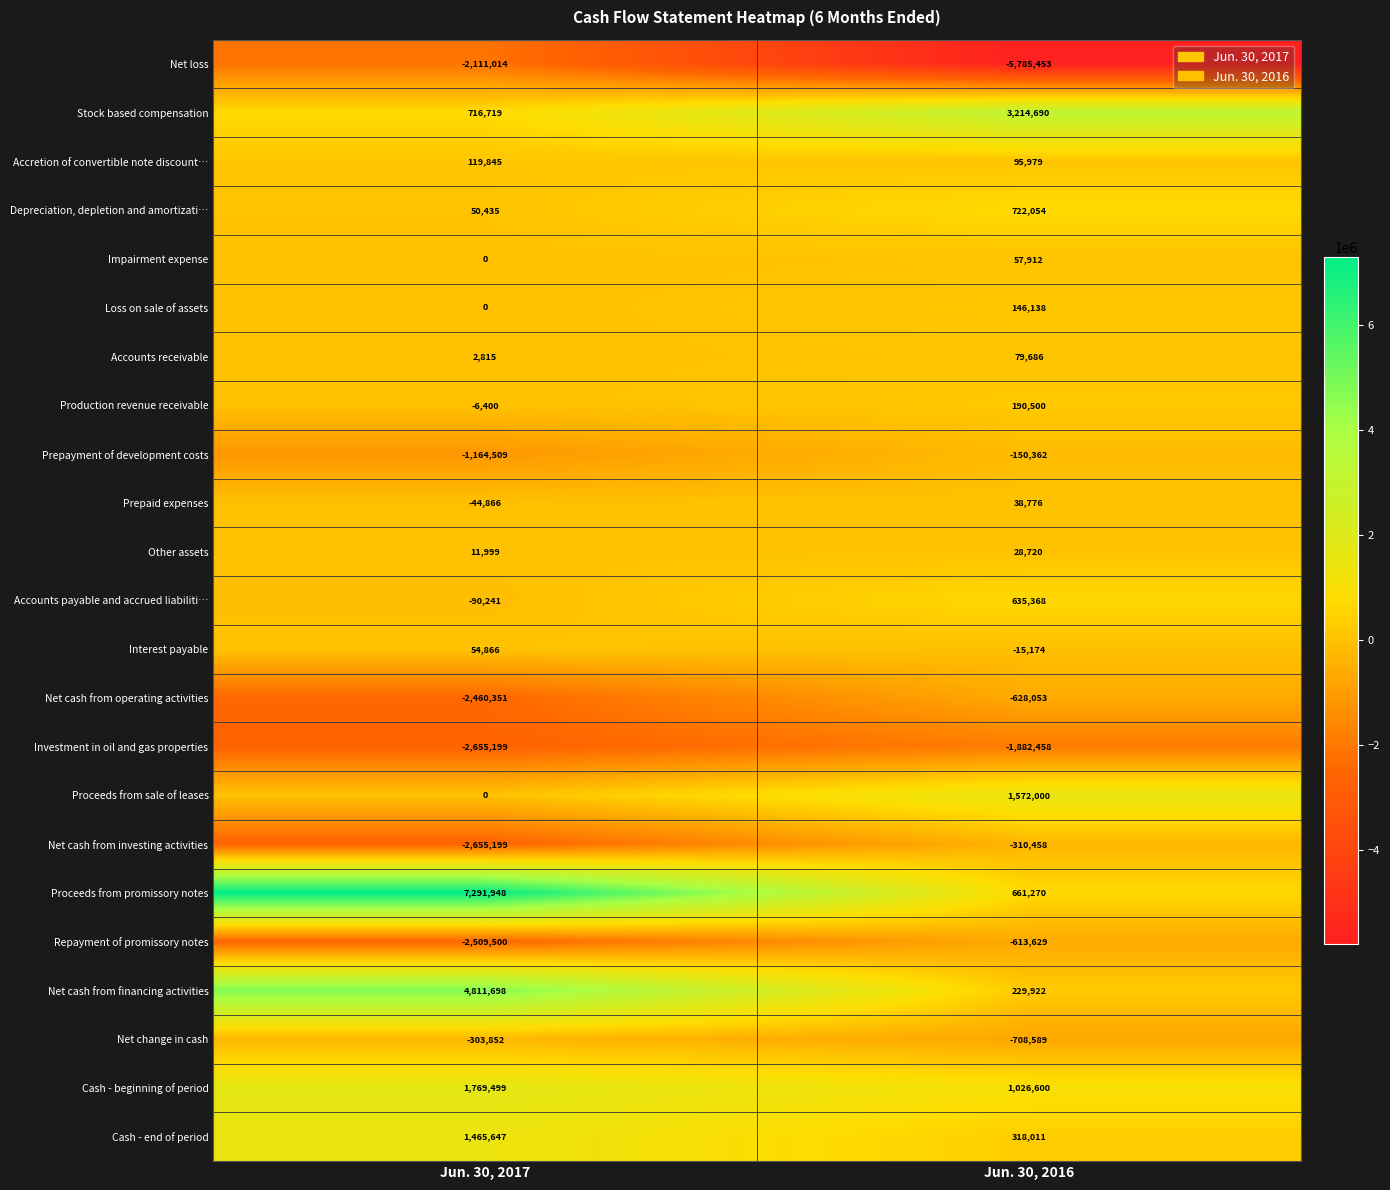

List the series in order of their peak value, highest first.

Proceeds from promissory notes, Net cash from financing activities, Stock based compensation, Cash - beginning of period, Proceeds from sale of leases, Cash - end of period, Depreciation, depletion and amortizati…, Accounts payable and accrued liabiliti…, Production revenue receivable, Loss on sale of assets, Accretion of convertible note discount…, Accounts receivable, Impairment expense, Interest payable, Prepaid expenses, Other assets, Prepayment of development costs, Net change in cash, Net cash from investing activities, Repayment of promissory notes, Net cash from operating activities, Investment in oil and gas properties, Net loss